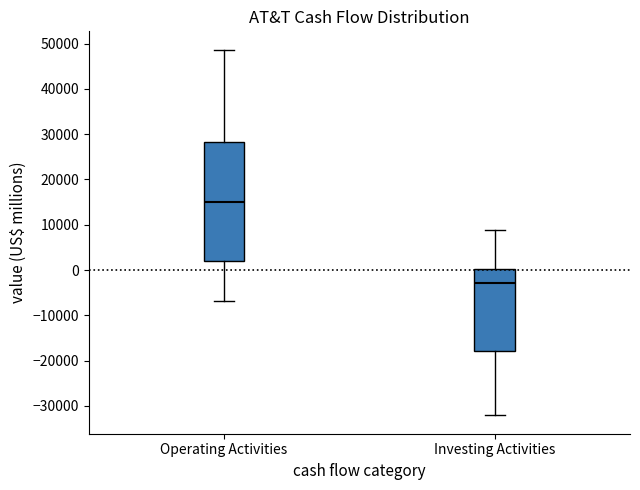

Reading left to right, transcribe this box plot: for each box, give where its median line is, the range the box spans, and where its two whiskers end, as read against the y-axis. The values are not printed on the chart, so give them approximately, as read against the axis.

Operating Activities: median 15000, box 2000 to 28000, whiskers -7000 to 49000
Investing Activities: median -3000, box -18000 to 0, whiskers -32000 to 9000